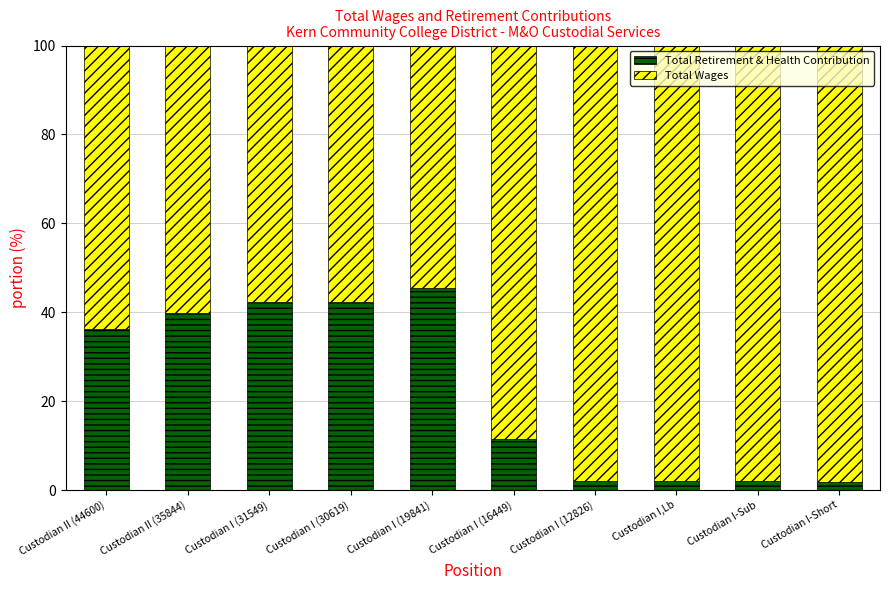

What is the total value across all series at Custodian I (31549)?

100.0